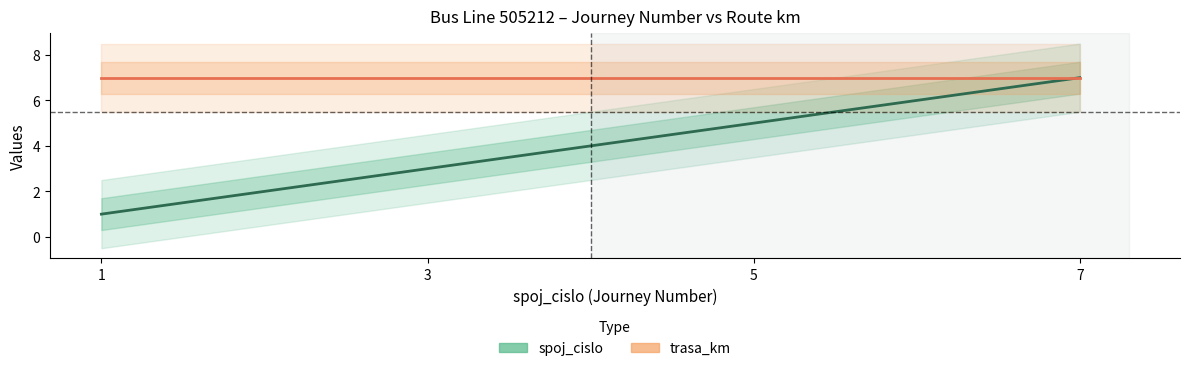

What are all the series names shown in the legend?

spoj_cislo, trasa_km